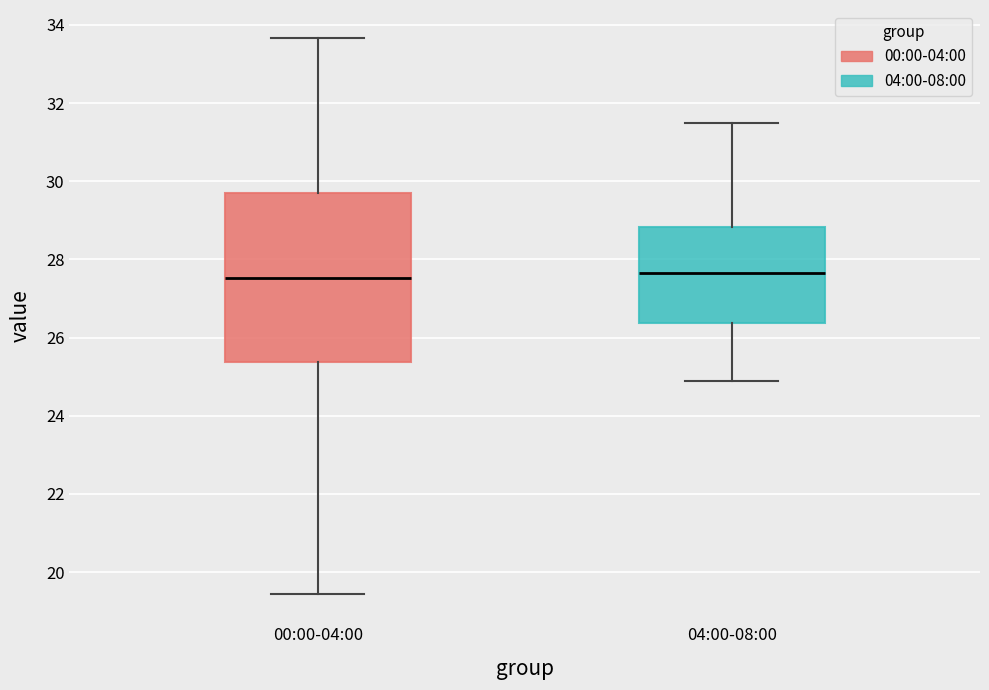

Comparing the boxes themselves (not the whiskers), which one is the tallest?

00:00-04:00